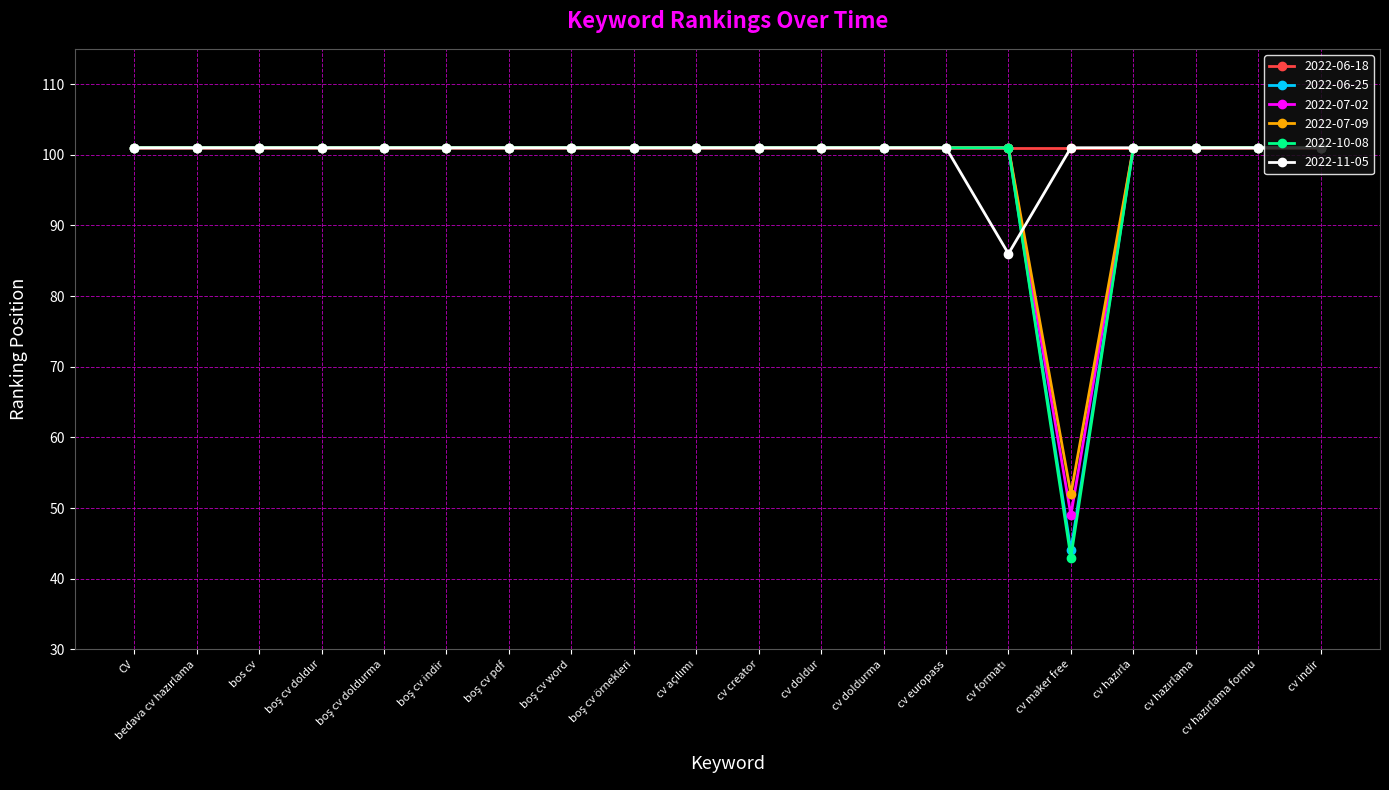

What is the maximum value shown in the chart?

101